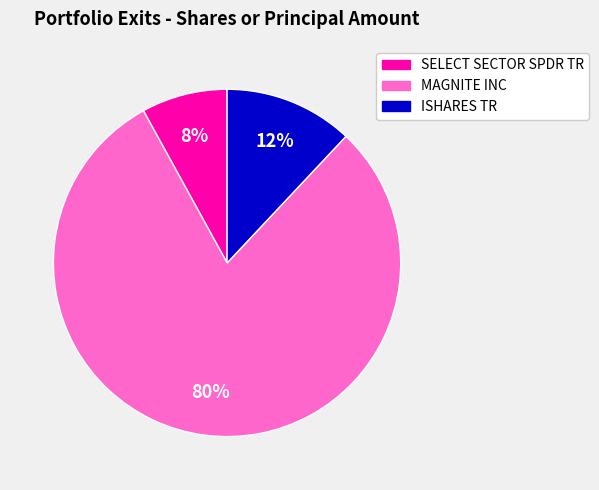

To the nearest percent, what percentage of the pie is ISHARES TR?

12%